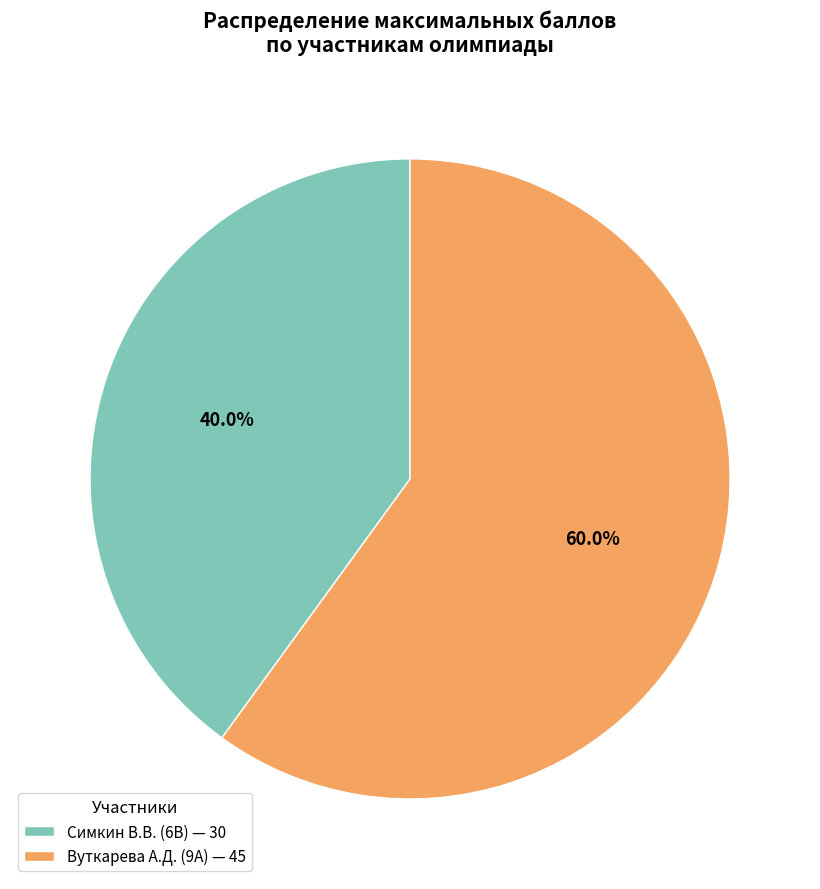

Is the sum of Вуткарева А.Д. (9А) — 45 and Симкин В.В. (6В) — 30 greater than half?

Yes